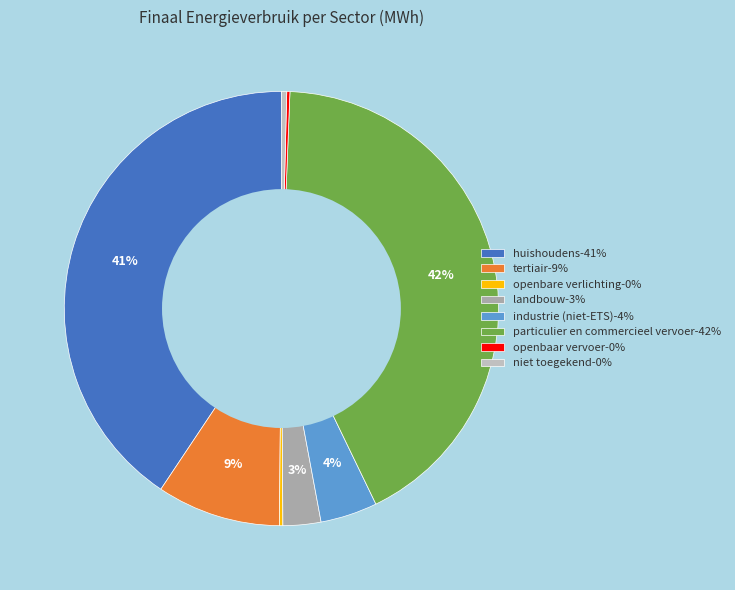

Which category has the smallest portion of the pie?

openbaar vervoer